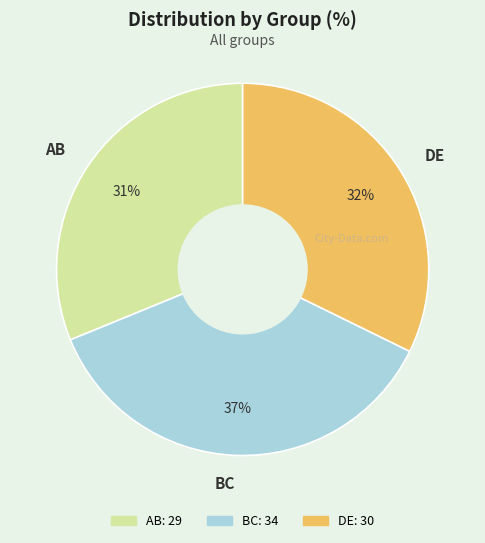

Count the number of slices in the pie.

3